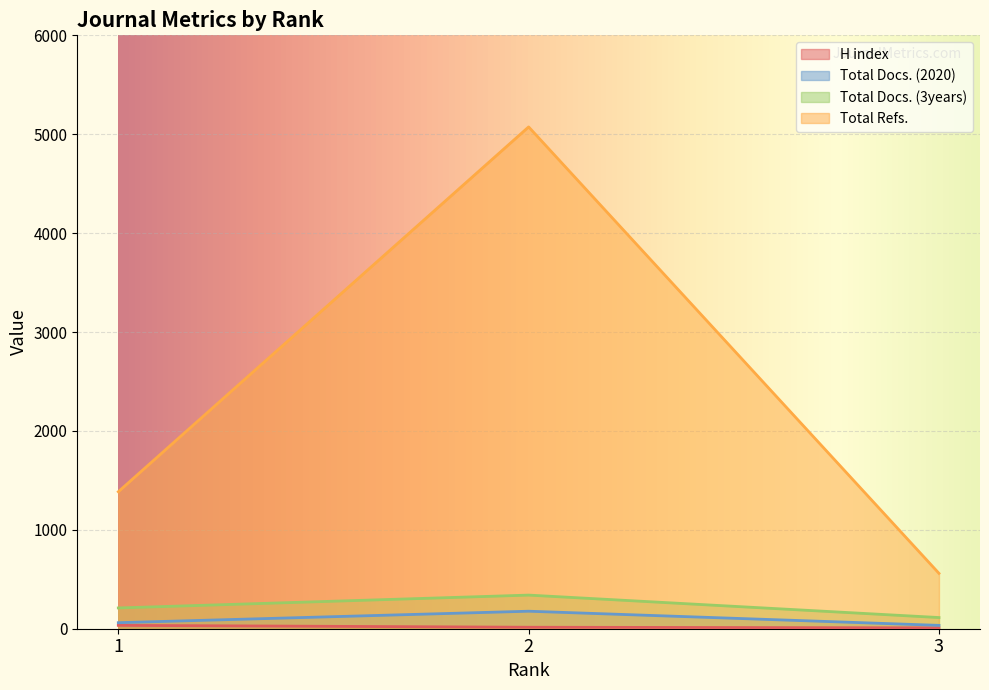

Which series has the widest spread of values?

Total Refs.